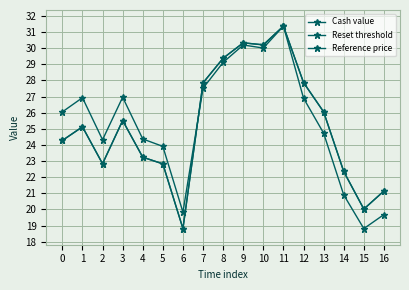

How many lines are shown in the chart?

3